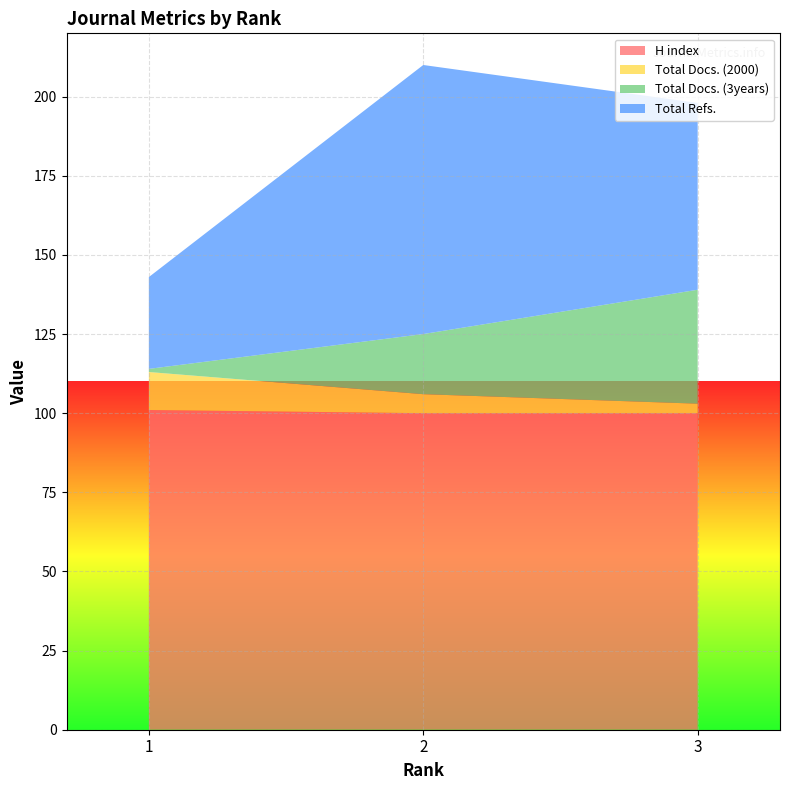

Reading right to left, list all the values displayed in this chart.

H index: 3=100	2=100	1=101
Total Docs. (2000): 3=3	2=6	1=12
Total Docs. (3years): 3=36	2=19	1=1
Total Refs.: 3=59	2=85	1=29